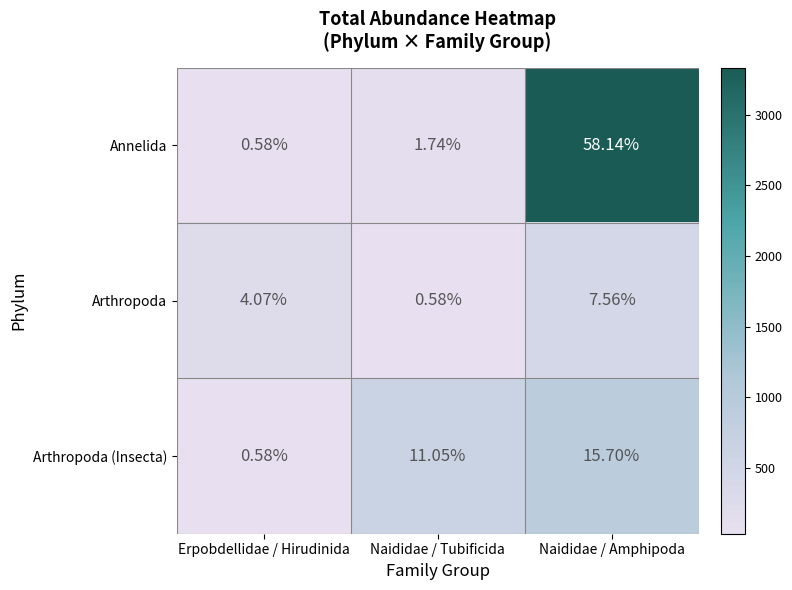

Which series has the widest spread of values?

Annelida